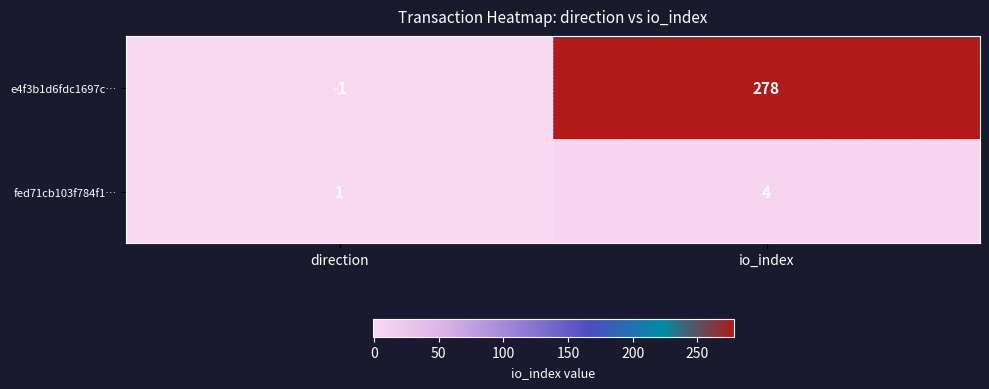

Is it true that e4f3b1d6fdc1697c… equals 278 at io_index?

True